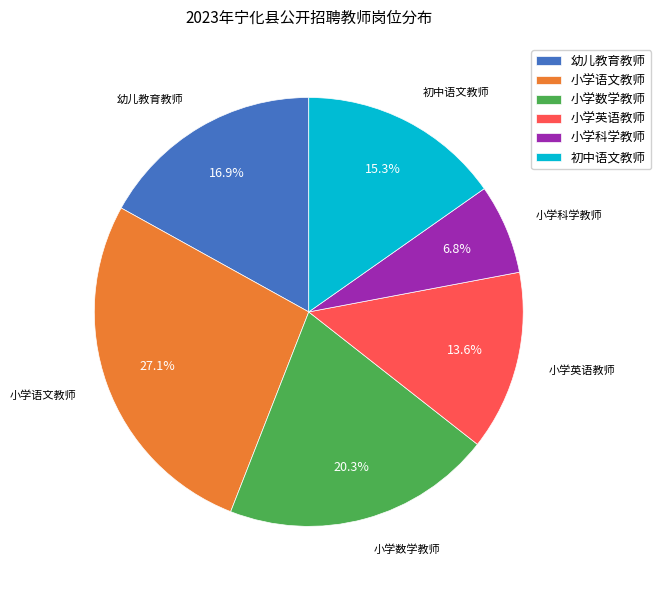

Which has a higher value, 小学科学教师 or 小学数学教师?

小学数学教师